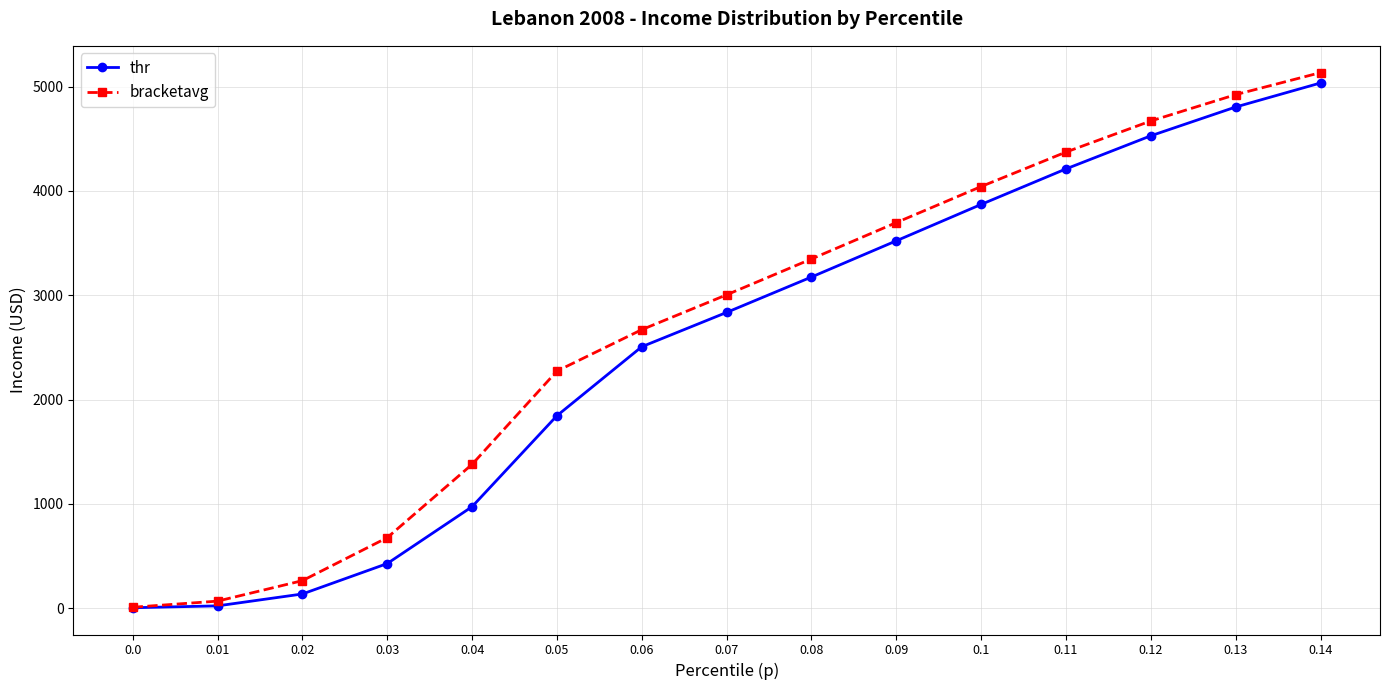

Is the value of thr at 0.13 greater than the value of bracketavg at 0.03?

Yes